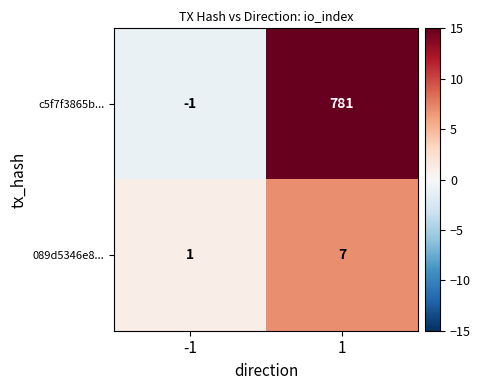

The value of 089d5346e8... at 1 is 4. True or false?

False